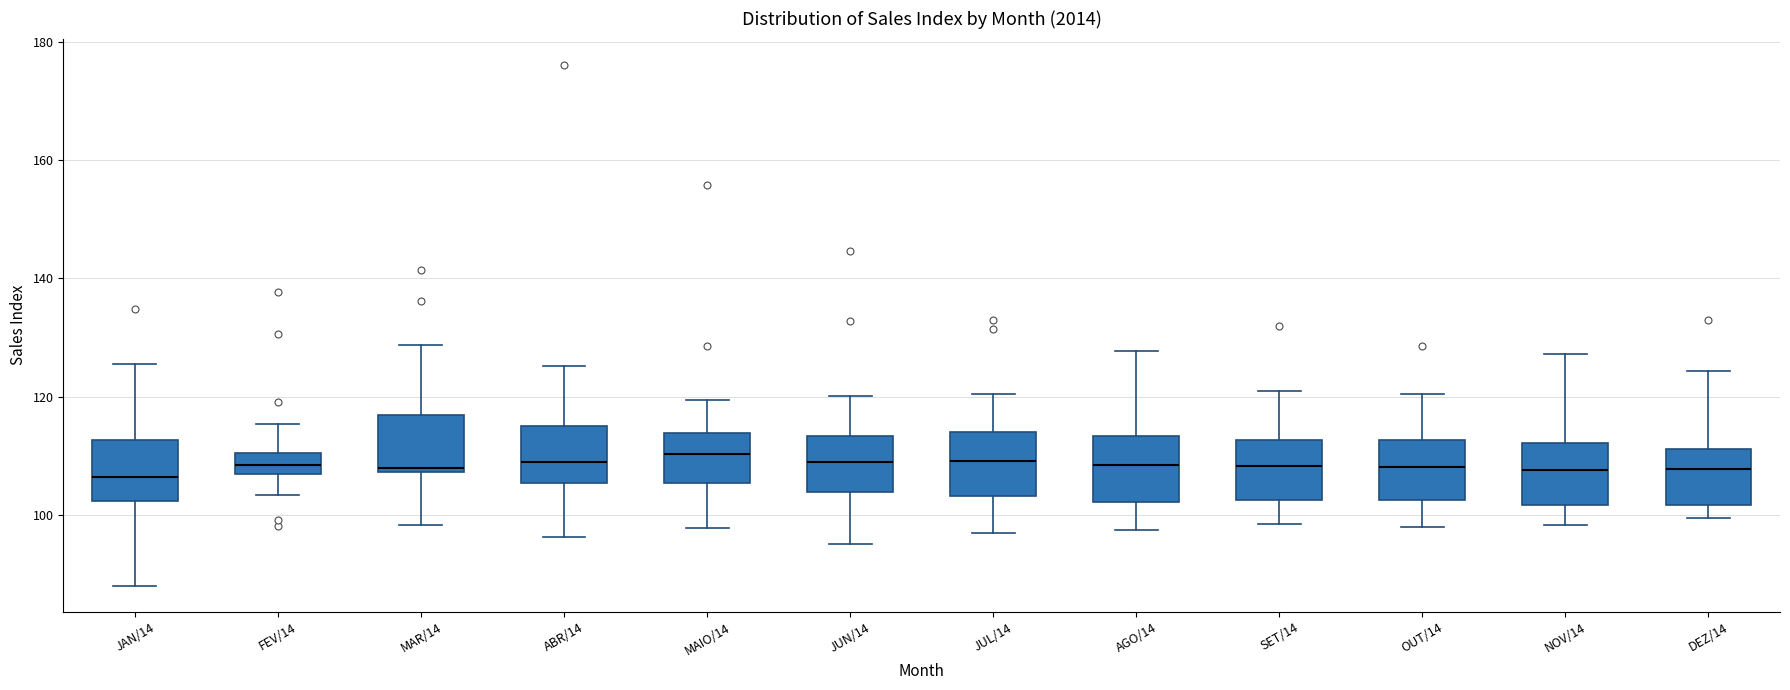

Reading left to right, read every box against the y-axis: the position of its median line, the range the box covers, and the ends of its whiskers. The values are not printed on the chart, so give them approximately, as read against the axis.

JAN/14: median 106, box 102 to 112, whiskers 88 to 126
FEV/14: median 108, box 106 to 110, whiskers 104 to 116
MAR/14: median 108 (just above the box's lower edge), box 108 to 116, whiskers 98 to 128
ABR/14: median 108, box 106 to 116, whiskers 96 to 126
MAIO/14: median 110, box 106 to 114, whiskers 98 to 120
JUN/14: median 108, box 104 to 114, whiskers 96 to 120
JUL/14: median 110, box 104 to 114, whiskers 96 to 120
AGO/14: median 108, box 102 to 114, whiskers 98 to 128
SET/14: median 108, box 102 to 112, whiskers 98 to 120
OUT/14: median 108, box 102 to 112, whiskers 98 to 120
NOV/14: median 108, box 102 to 112, whiskers 98 to 128
DEZ/14: median 108, box 102 to 112, whiskers 100 to 124